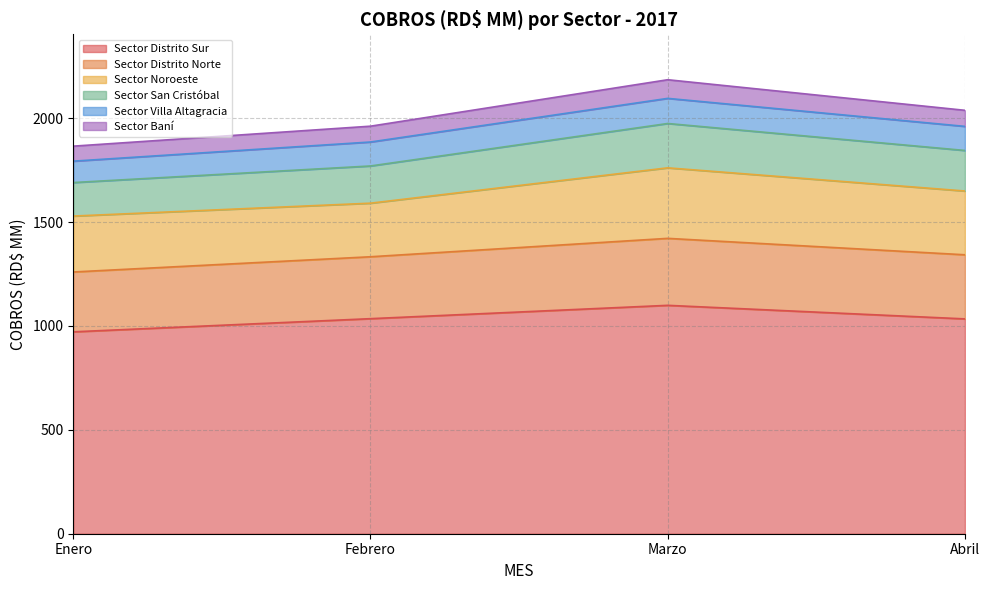

What is the label of the 1st point from the right?

Abril